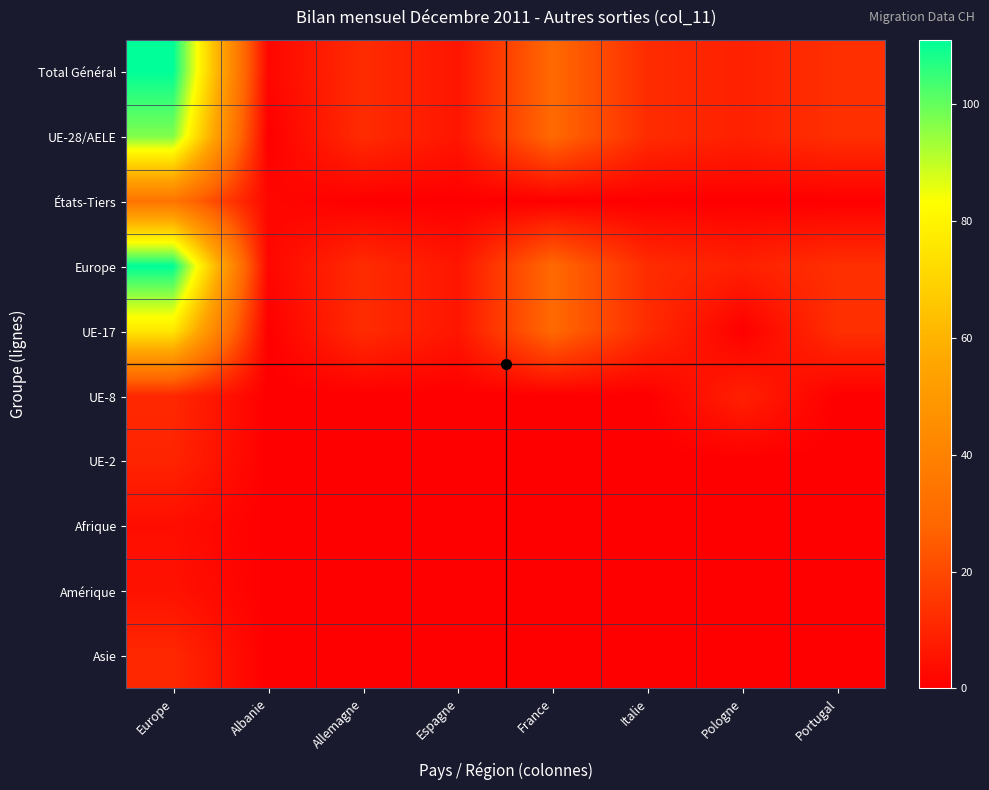

Between Europe and Portugal, which is larger?

Europe